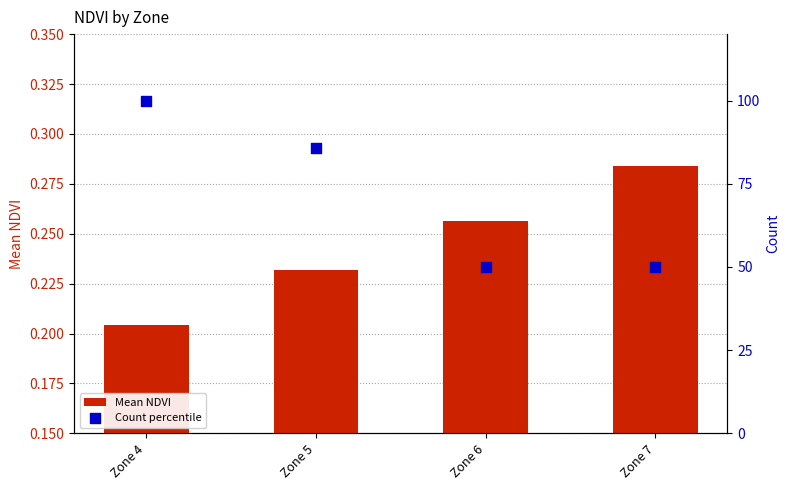

Which series reaches the maximum Y coordinate?

Count percentile